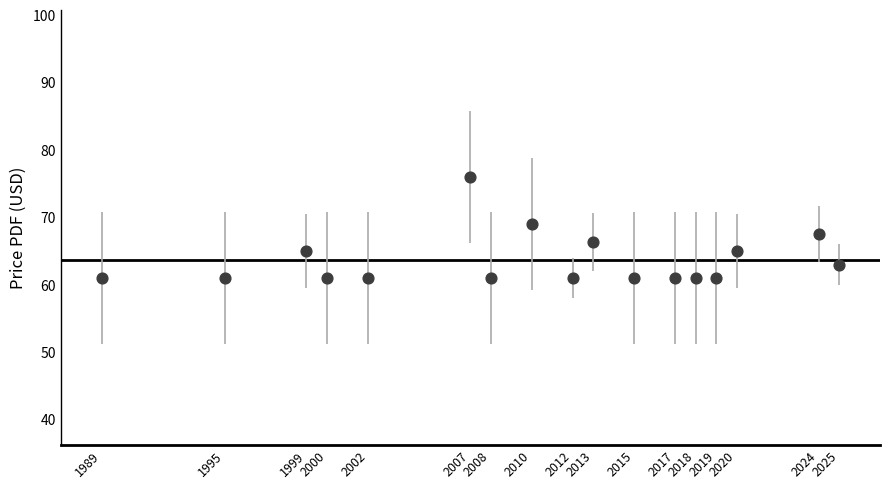

What is the range of Y values (max minus min)?

15.0